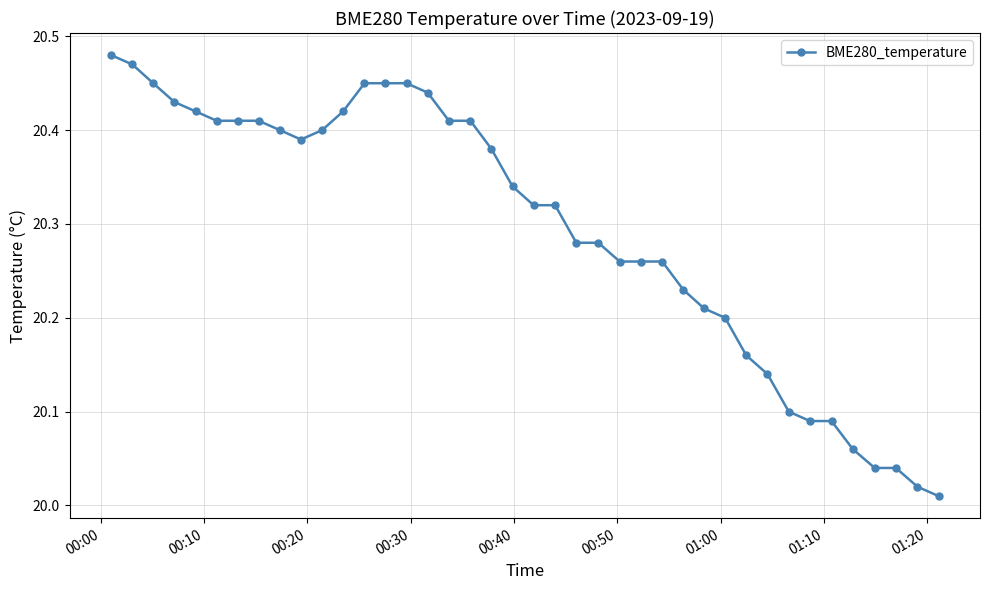

What is the difference between the maximum and second lowest values?

0.5